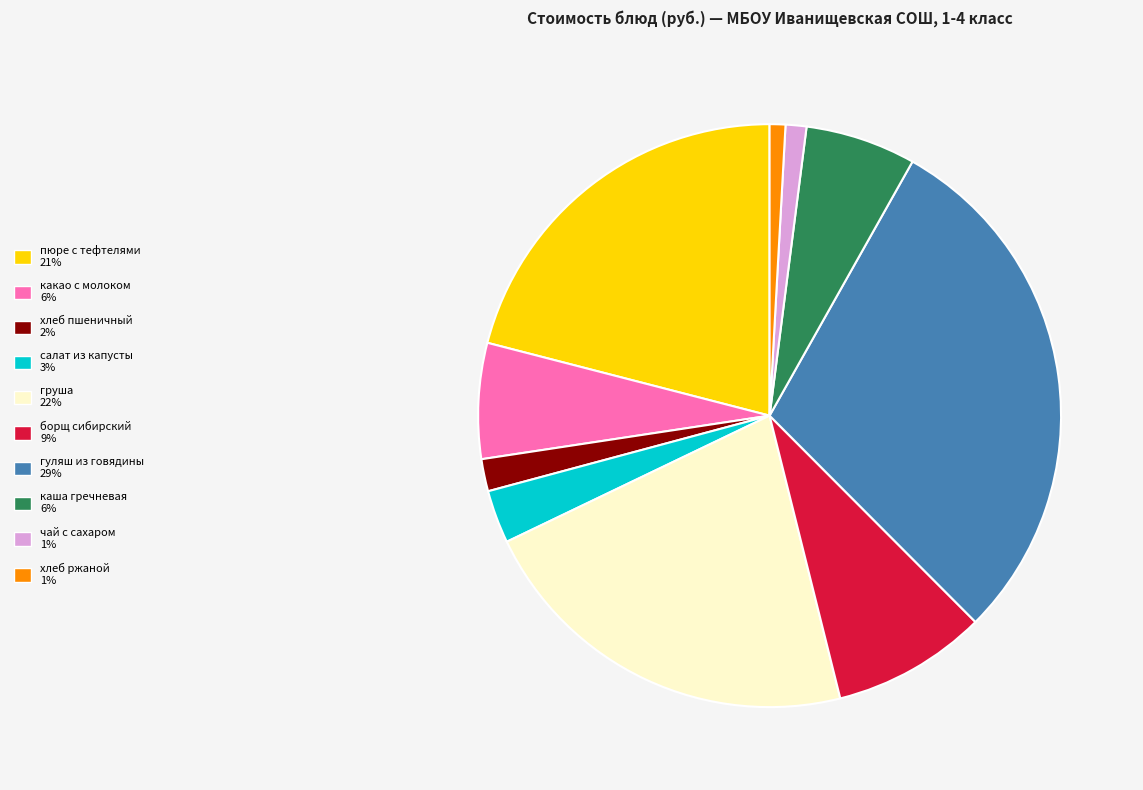

Is there any slice that represents more than half of the pie?

No